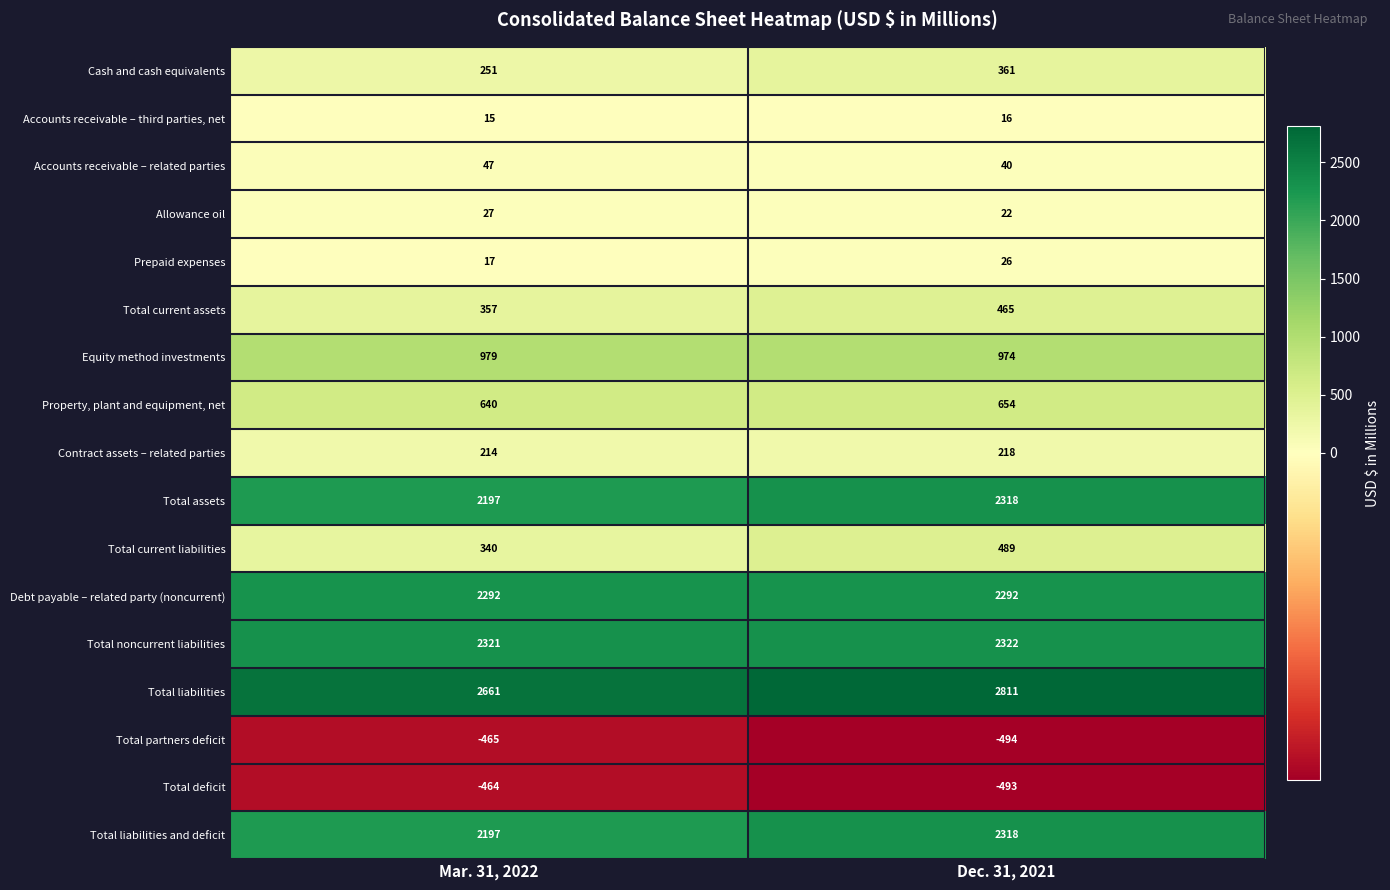

What is the difference between the maximum and minimum values in the Total assets series?

121